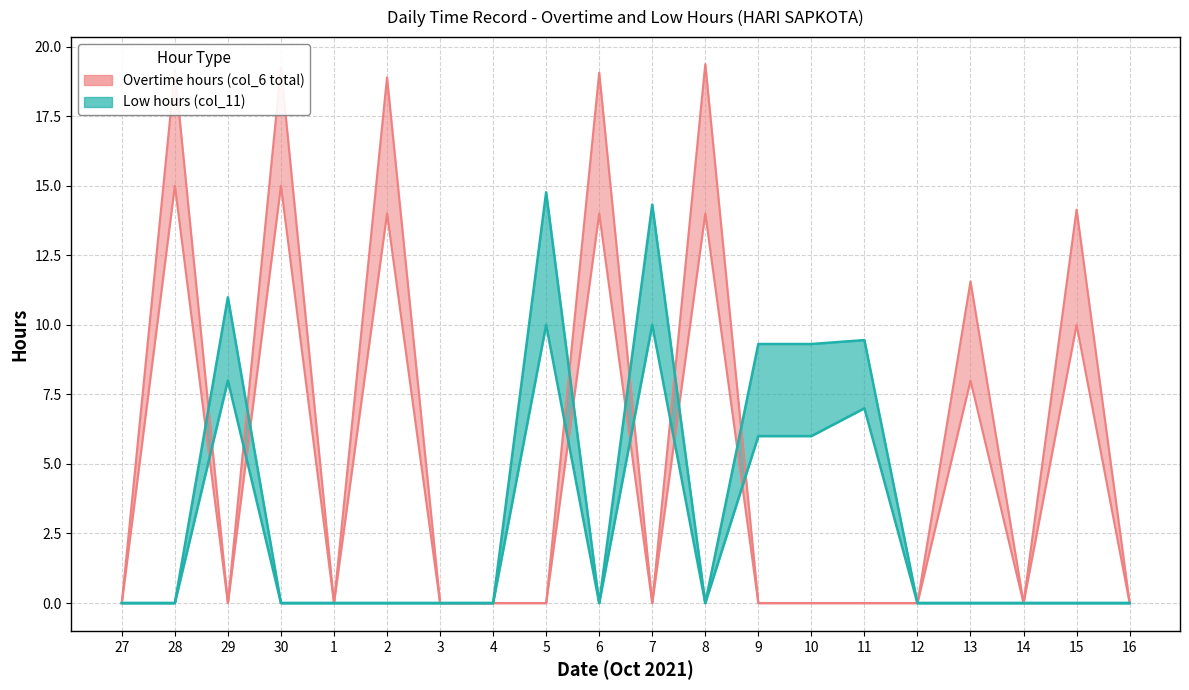

How many data points in Overtime hours (col_6 total) are above 0?

7